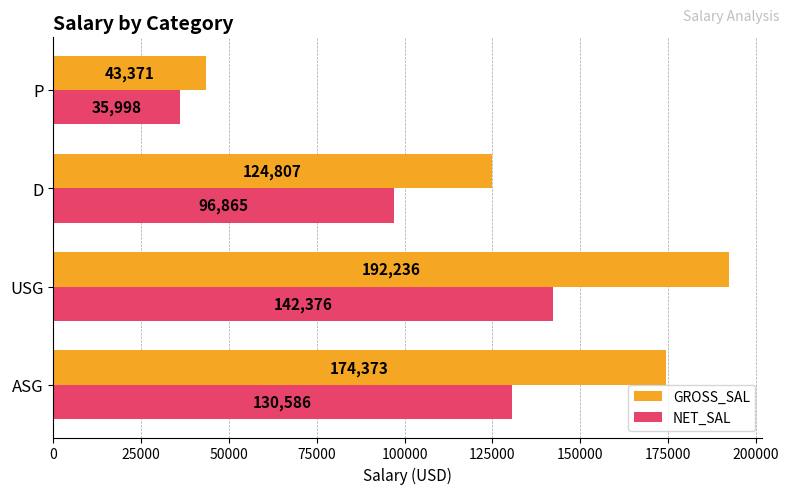

Which category has the highest value across all series?

USG